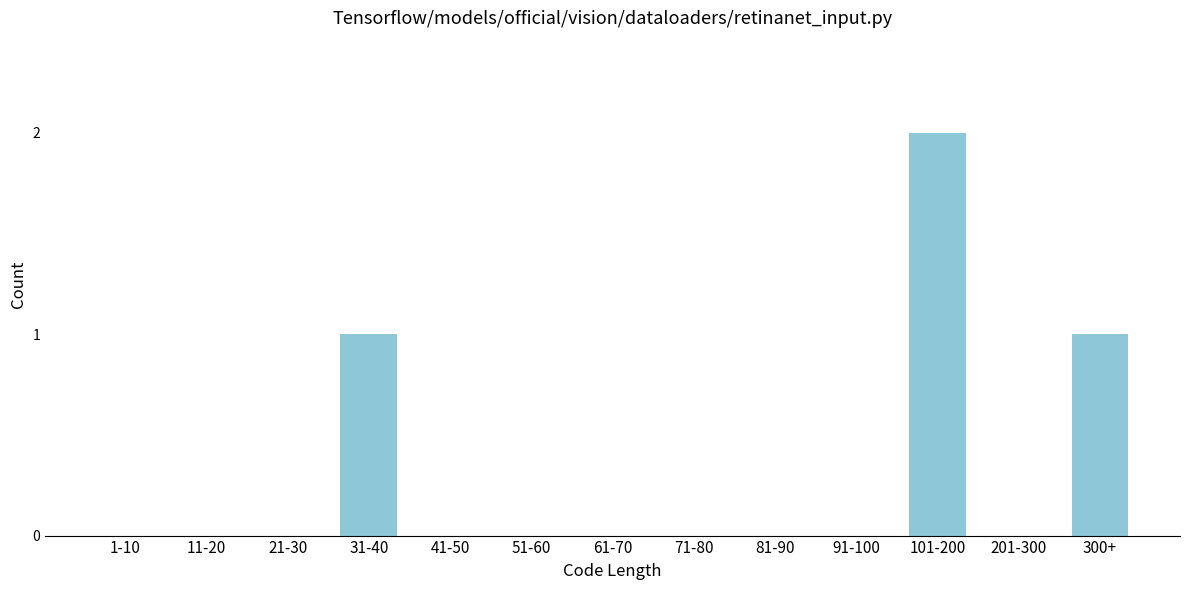

Reading right to left, what are all the values shown in this chart?

300+=1	201-300=0	101-200=2	91-100=0	81-90=0	71-80=0	61-70=0	51-60=0	41-50=0	31-40=1	21-30=0	11-20=0	1-10=0